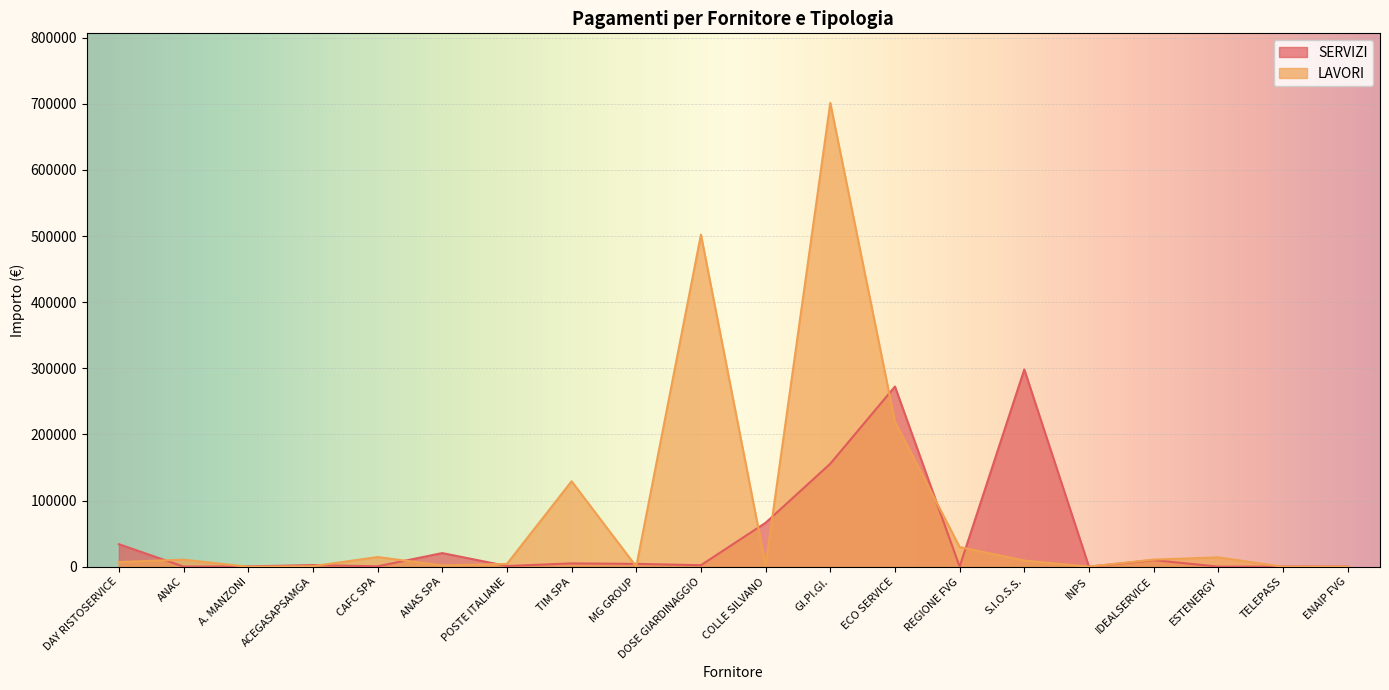

Which series has the largest total across all categories?

LAVORI